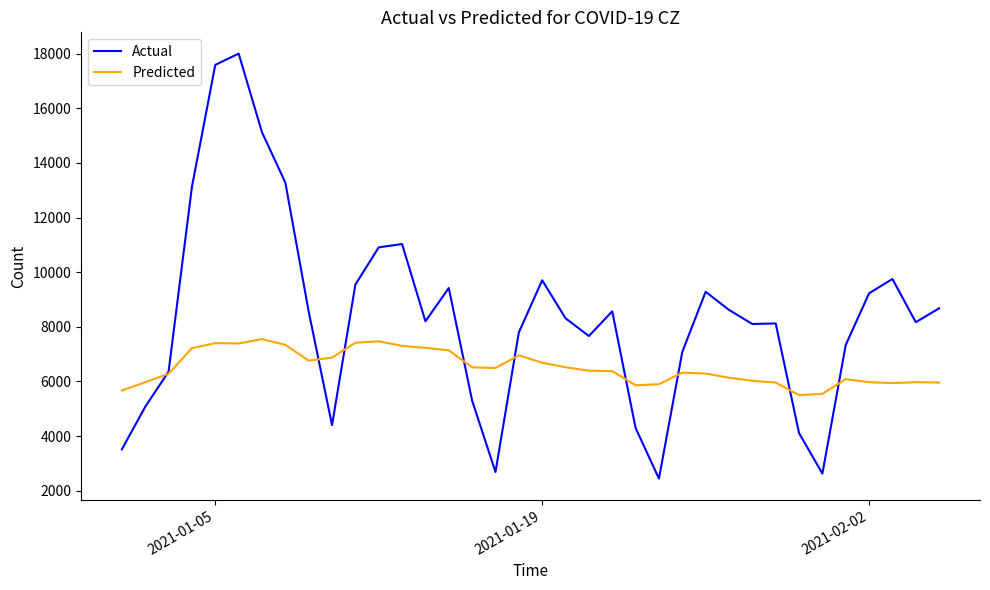

What is the maximum value for Actual?

18001